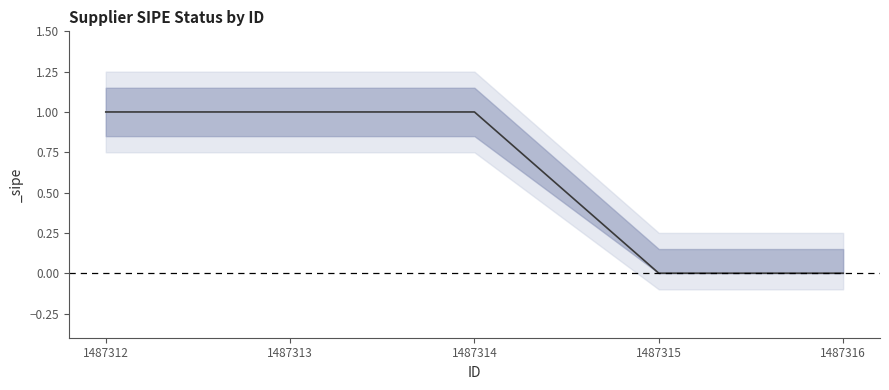

Reading left to right, what are all the values shown in this chart?

1487312=1	1487313=1	1487314=1	1487315=0	1487316=0